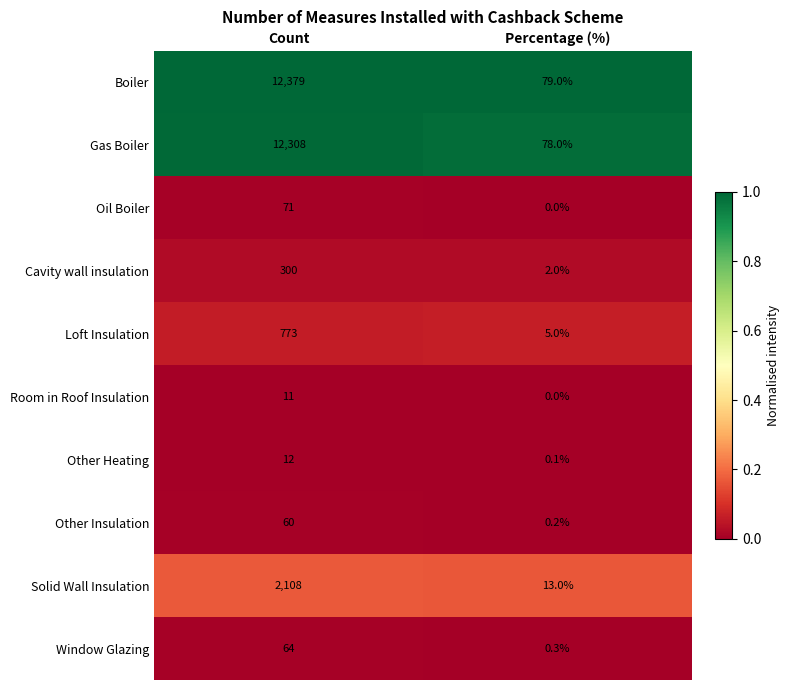

What is the maximum value shown in the chart?

12379.0